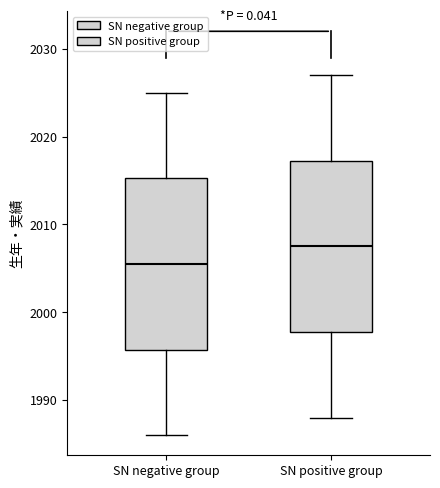

Reading left to right, transcribe this box plot: for each box, give where its median line is, the range the box spans, and where its two whiskers end, as read against the y-axis. The values are not printed on the chart, so give them approximately, as read against the axis.

SN negative group: median 2006, box 1996 to 2015, whiskers 1986 to 2025
SN positive group: median 2008, box 1998 to 2017, whiskers 1988 to 2027